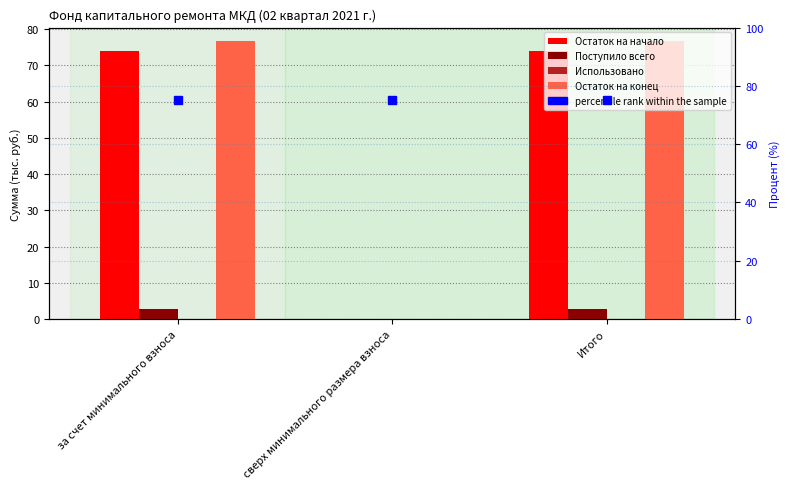

The Остаток на конец series shows 76.6 at Итого. True or false?

True